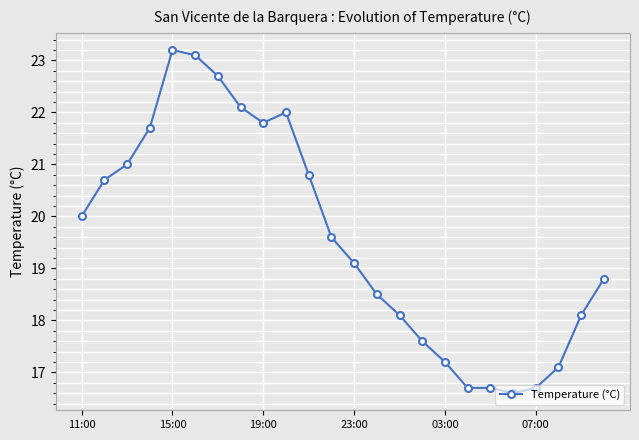

How many distinct data groups are displayed?

1